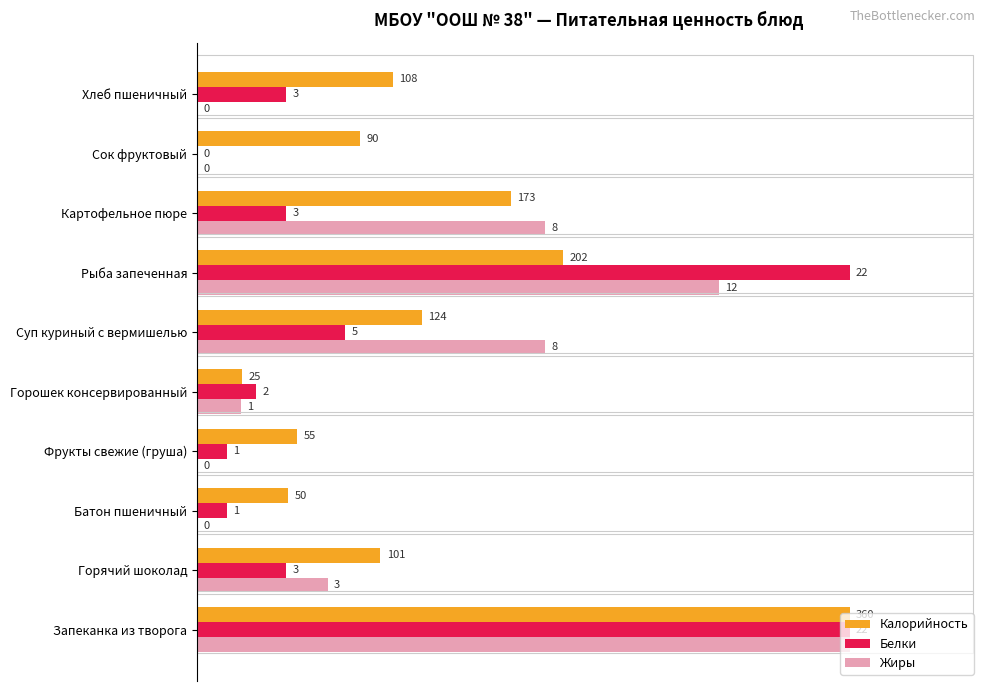

What are all the series names shown in the legend?

Калорийность, Белки, Жиры